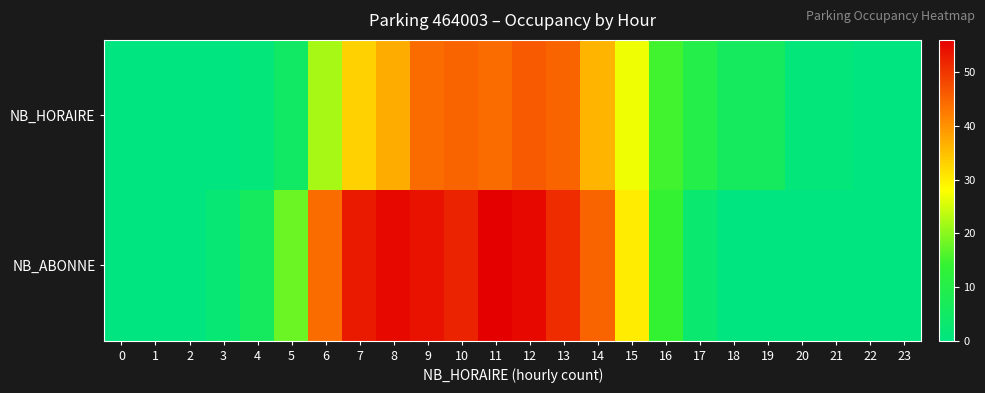

Reading left to right, list all the values displayed in this chart.

NB_HORAIRE: 0=0	1=0	2=0	3=0	4=1	5=5	6=22	7=33	8=37	9=44	10=45	11=44	12=46	13=45	14=36	15=27	16=15	17=10	18=6	19=6	20=1	21=1	22=0	23=0
NB_ABONNE: 0=0	1=0	2=0	3=2	4=6	5=18	6=44	7=53	8=55	9=54	10=52	11=56	12=55	13=51	14=45	15=30	16=14	17=3	18=0	19=0	20=0	21=0	22=0	23=0